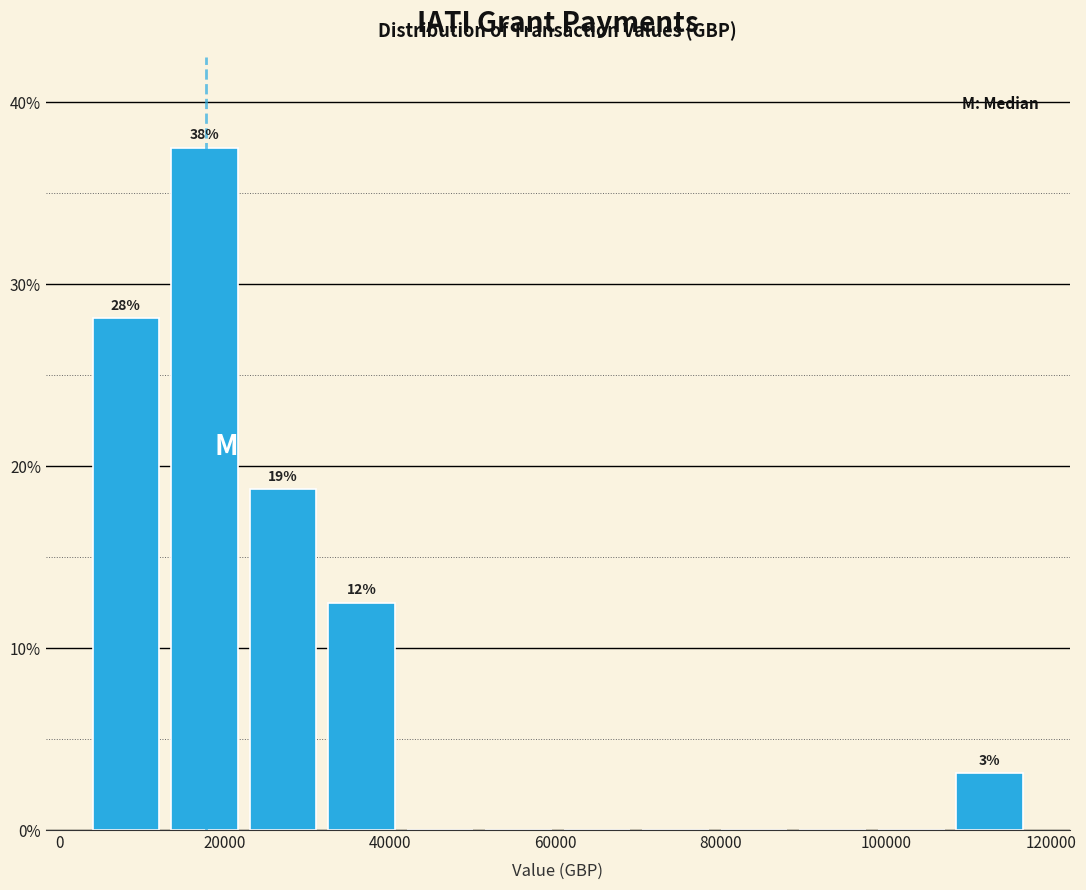

Over which range of the x-axis is the bar tallest?

12000 to 22000